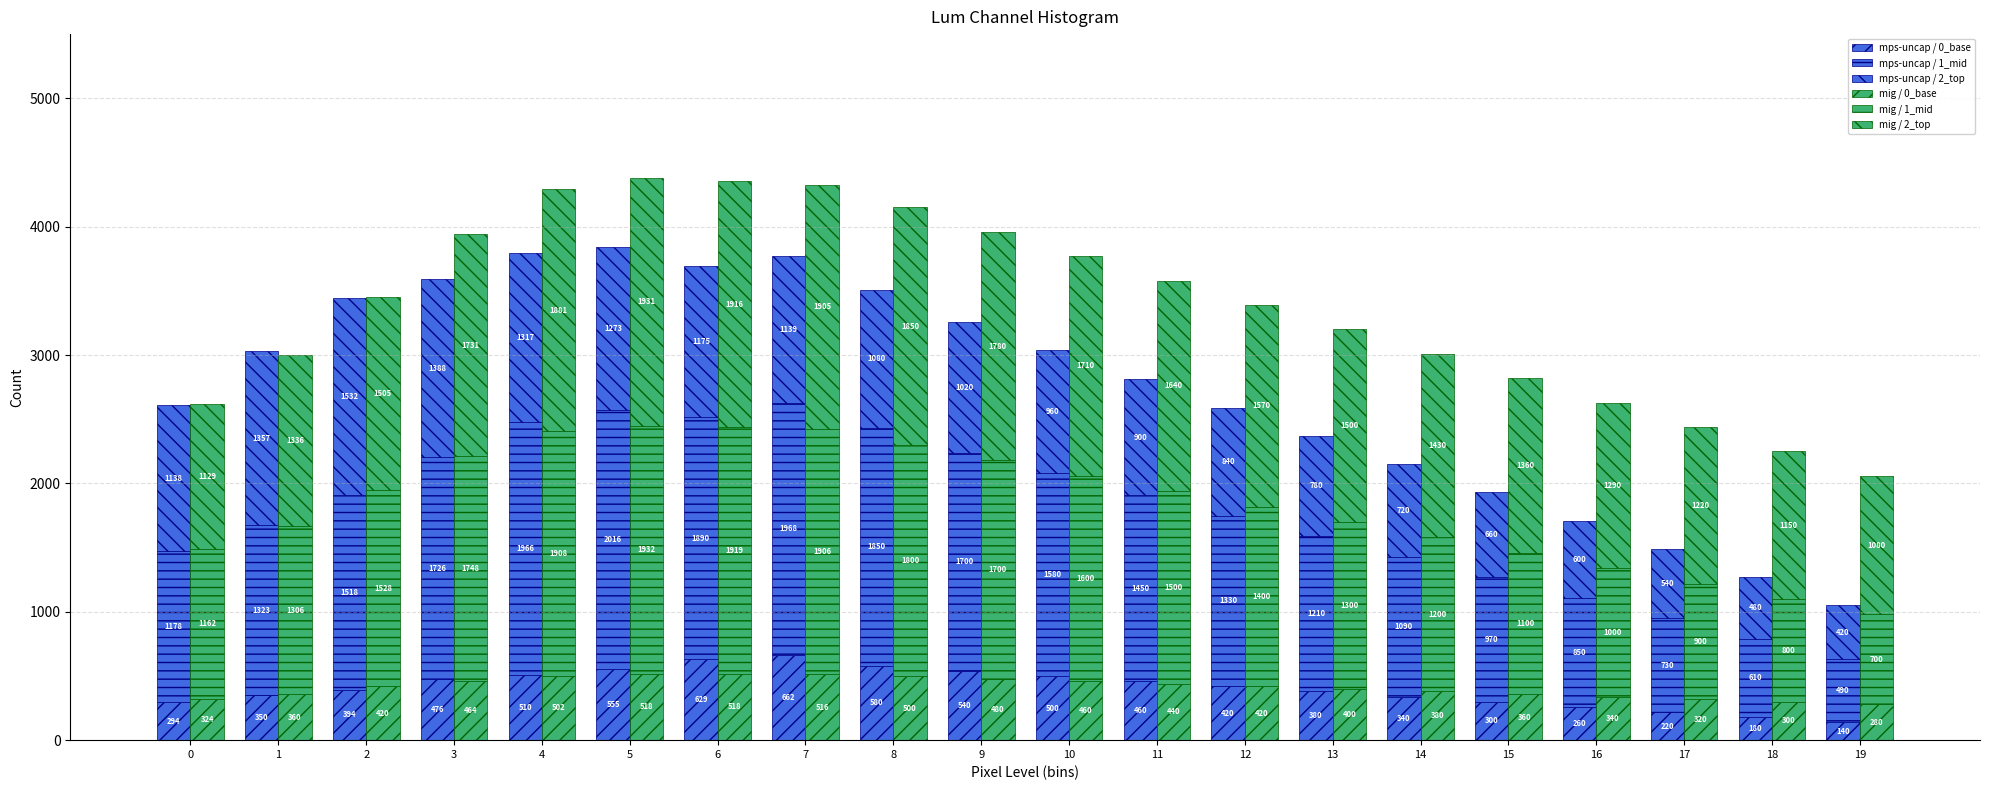

What is the difference between the mps-uncap / 0_base values at 16 and 9?

280